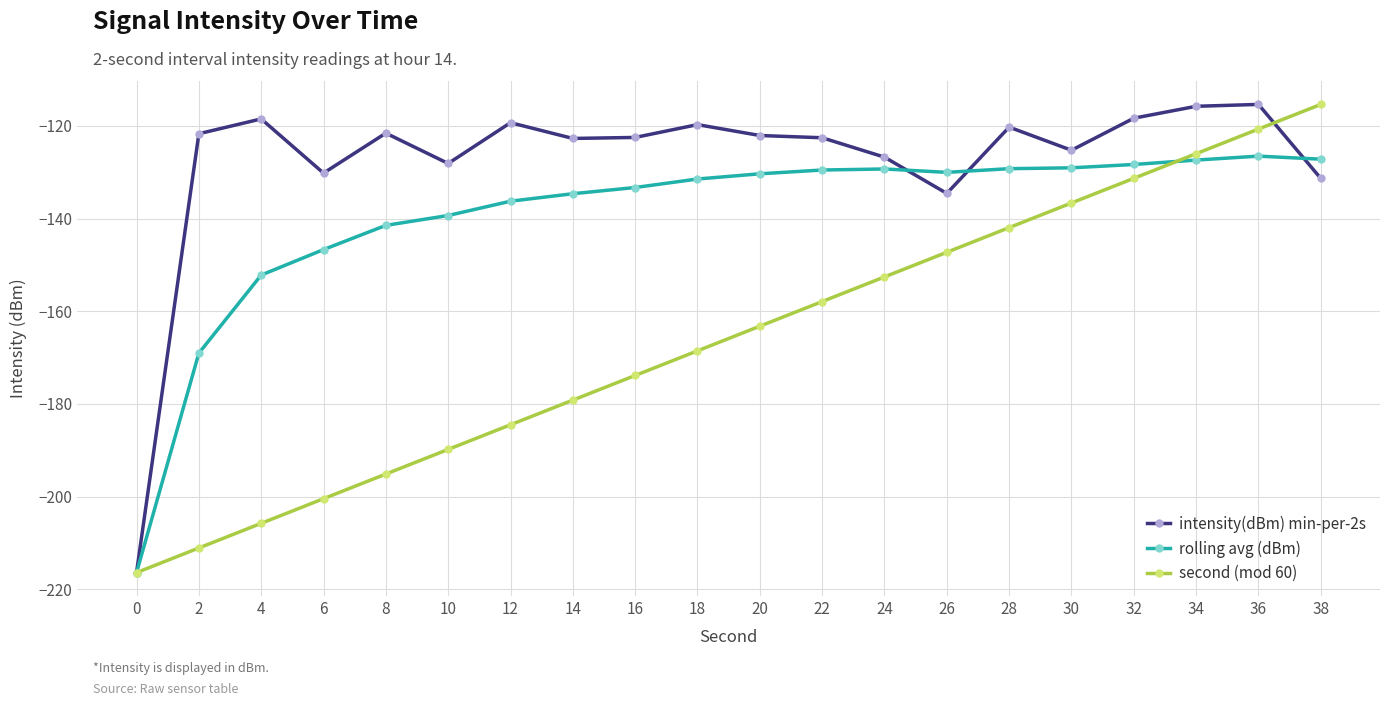

What is the difference between the highest and lowest values at 6?

70.3